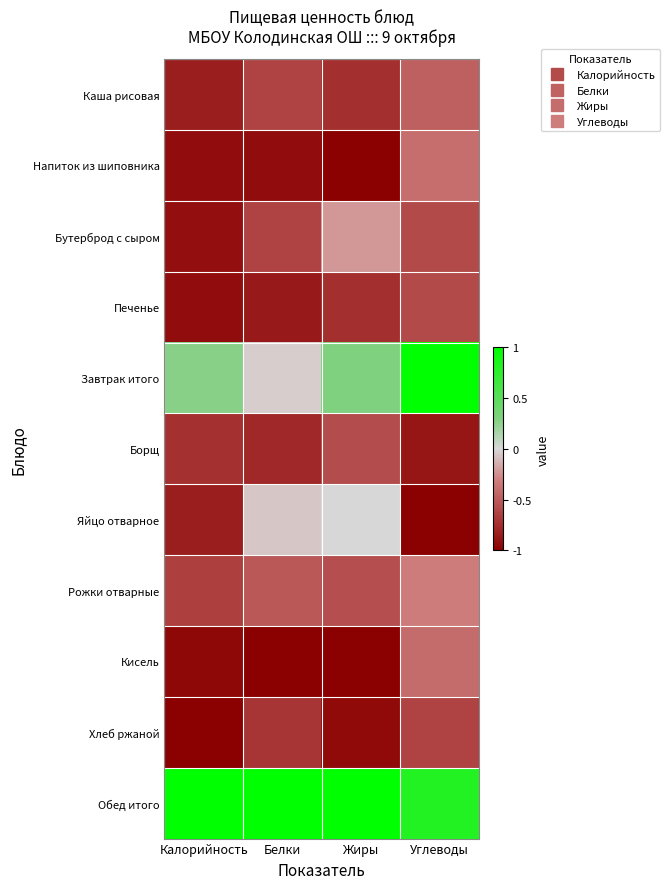

What is the difference between the highest and lowest values at Жиры?

2.0